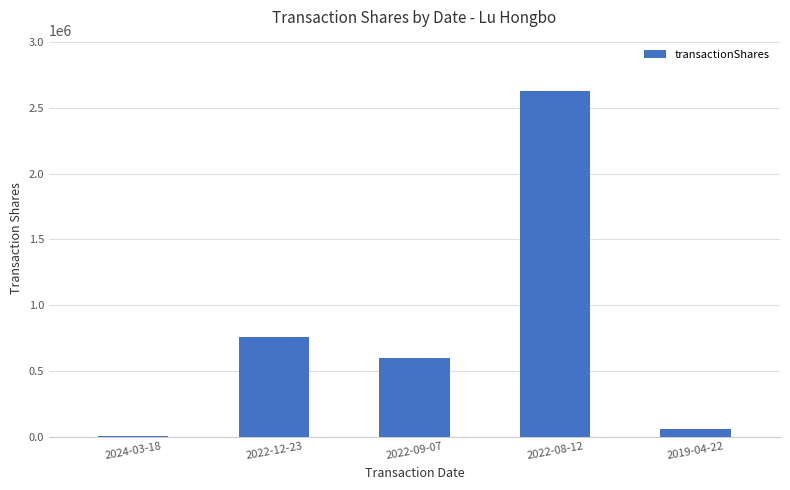

What is the average value?

809172